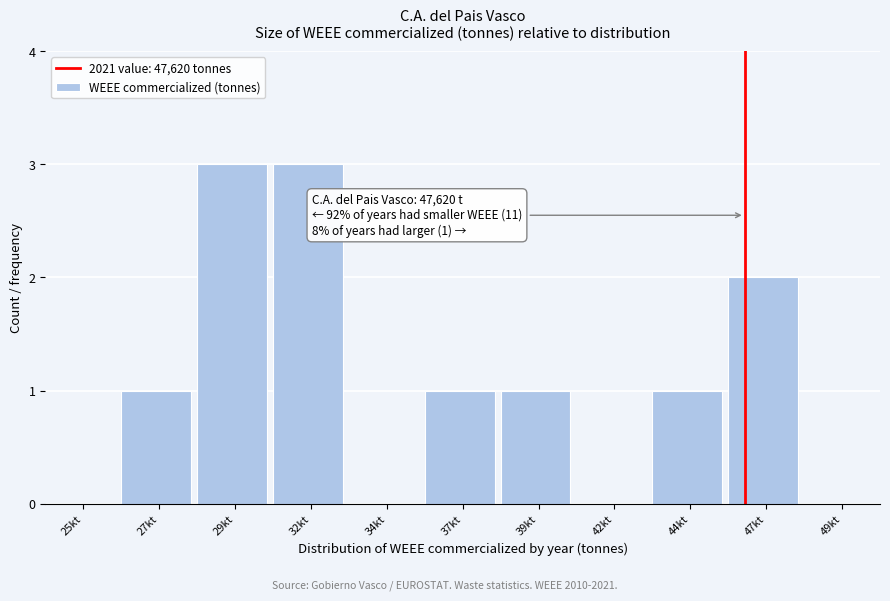

Reading right to left, what are all the values shown in this chart?

49kt=0	47kt=2	44kt=1	42kt=0	39kt=1	37kt=1	34kt=0	32kt=3	29kt=3	27kt=1	25kt=0